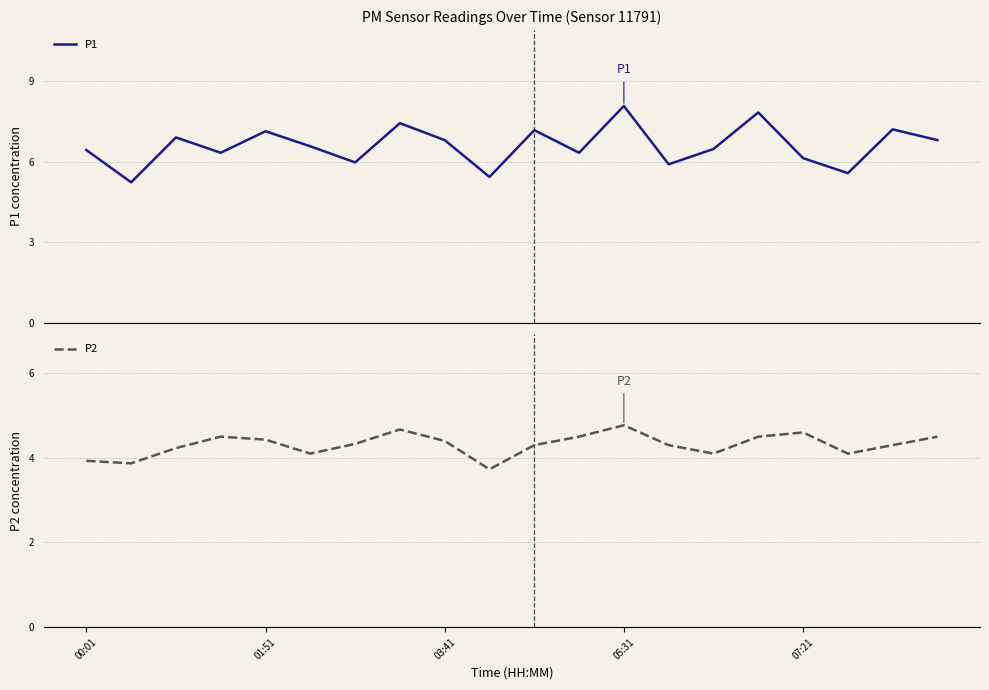

What is the minimum value for P2?

3.7